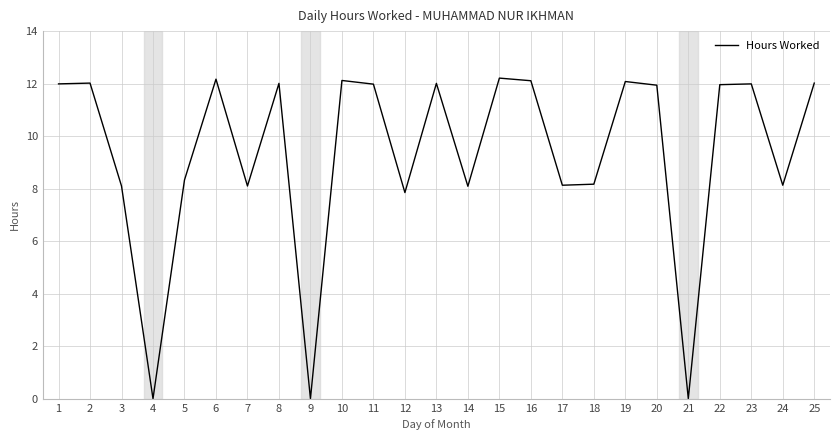

What is the greatest value displayed?

12.2